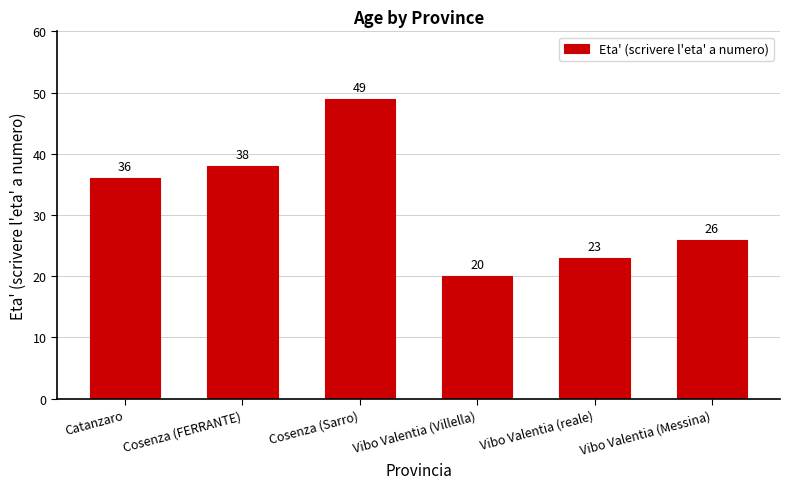

Which label corresponds to the smallest value in the chart?

Vibo Valentia (Villella)